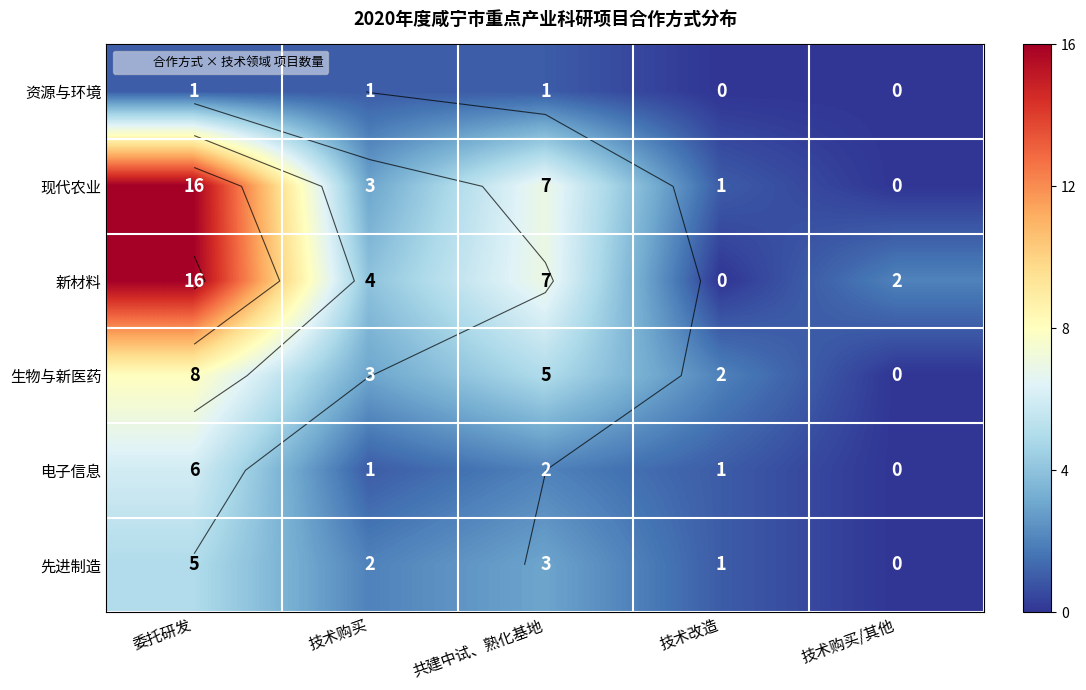

Is the value of 先进制造 at 共建中试、熟化基地 greater than the value of 生物与新医药 at 委托研发?

No